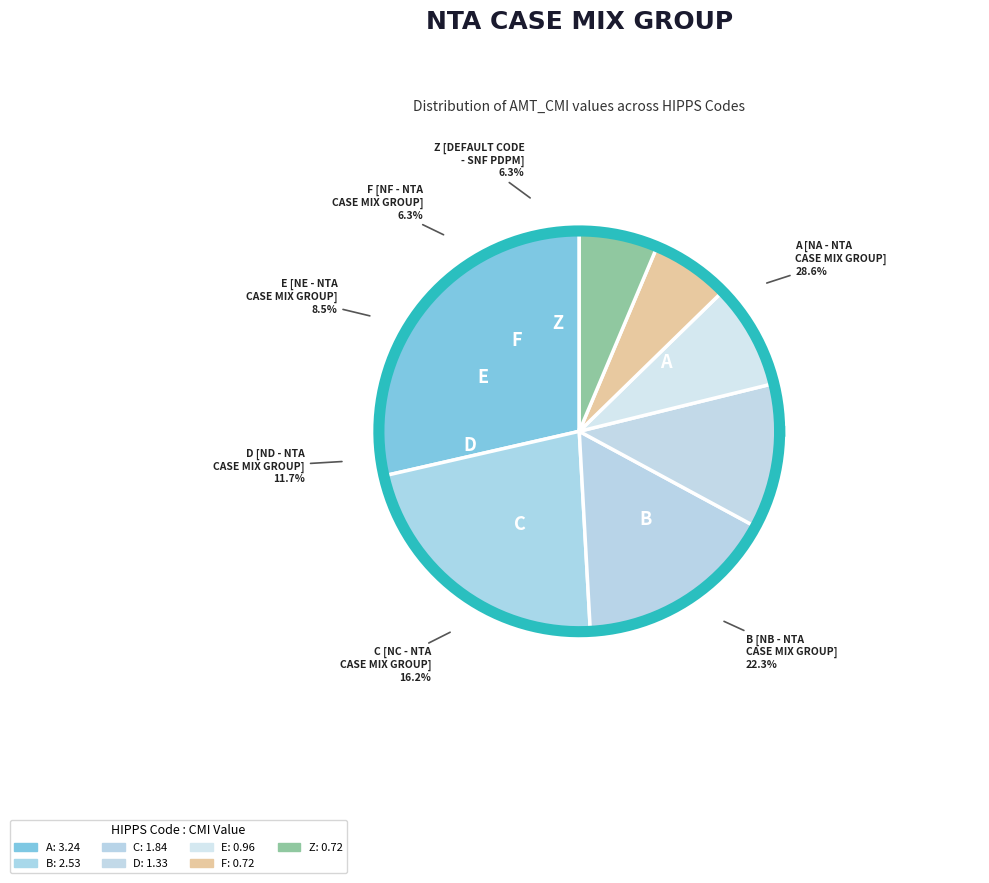

To the nearest percent, what portion does Z represent?

6%